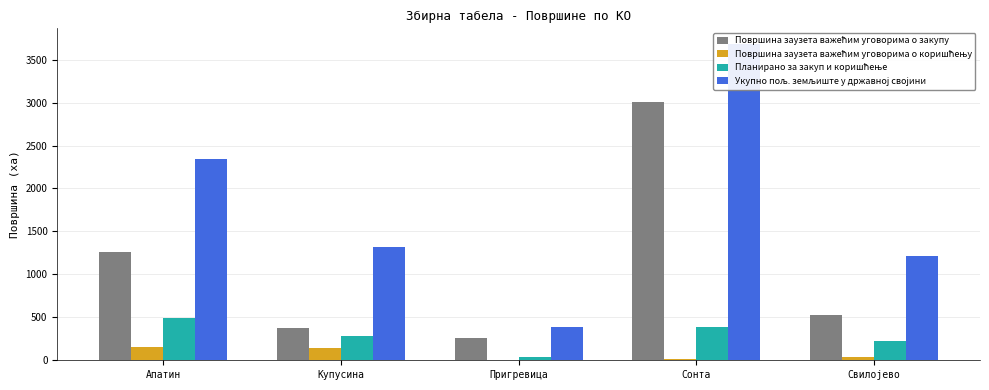

What is the difference between the maximum and second lowest values in the Укупно пољ. земљиште у државној својини series?

2463.8